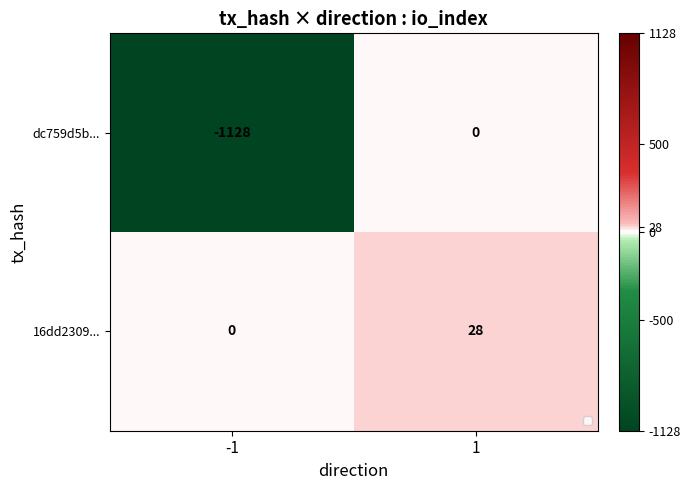

At which category is the sum across all series the highest?

1